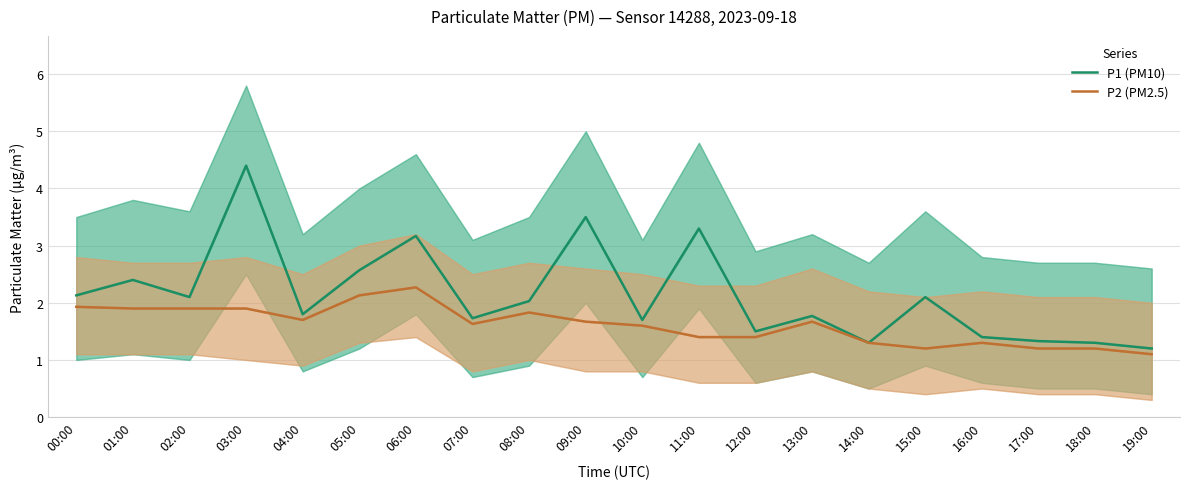

What is the maximum value shown in the chart?

4.4